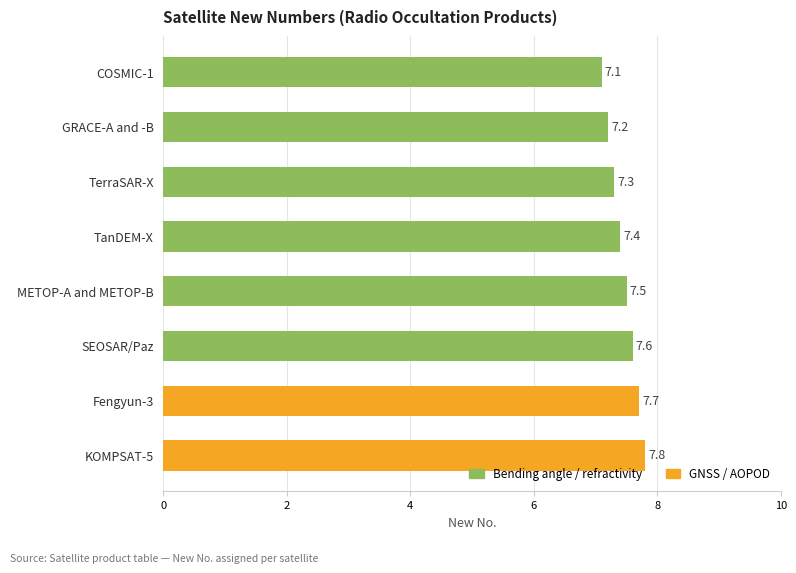

What is the value of the 2nd bar from the top?

7.2